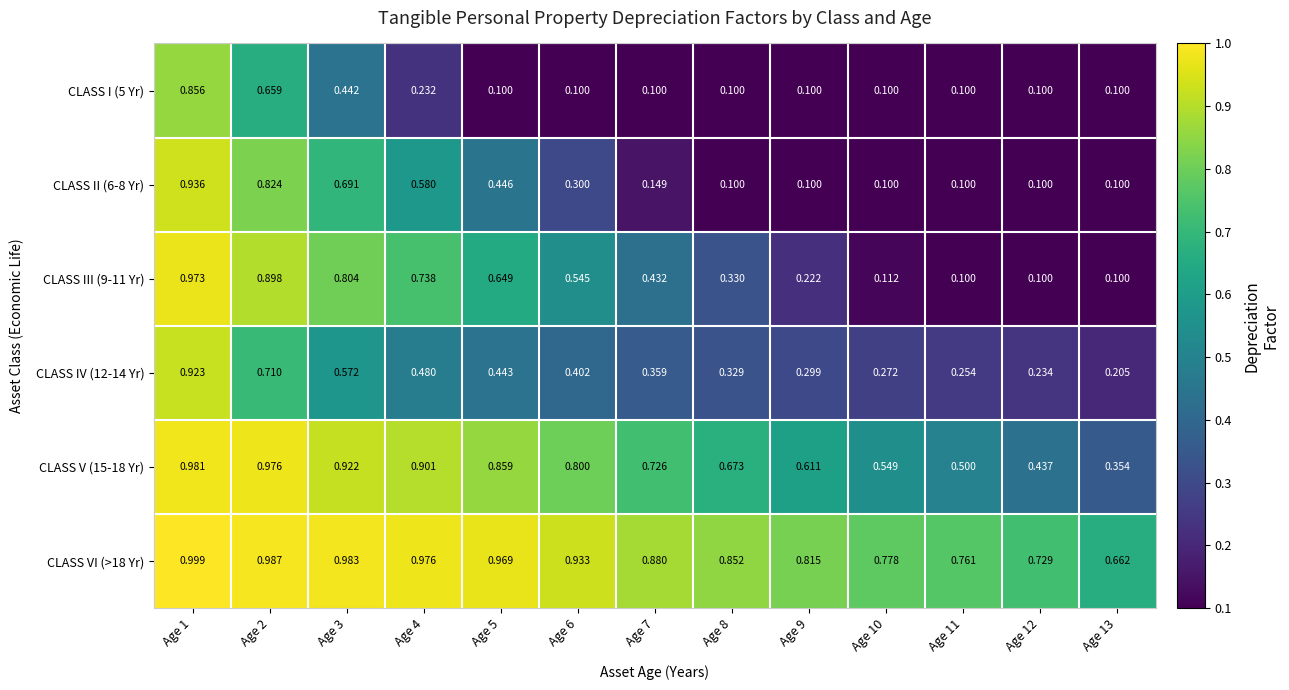

At which category is the sum across all series the highest?

Age 1